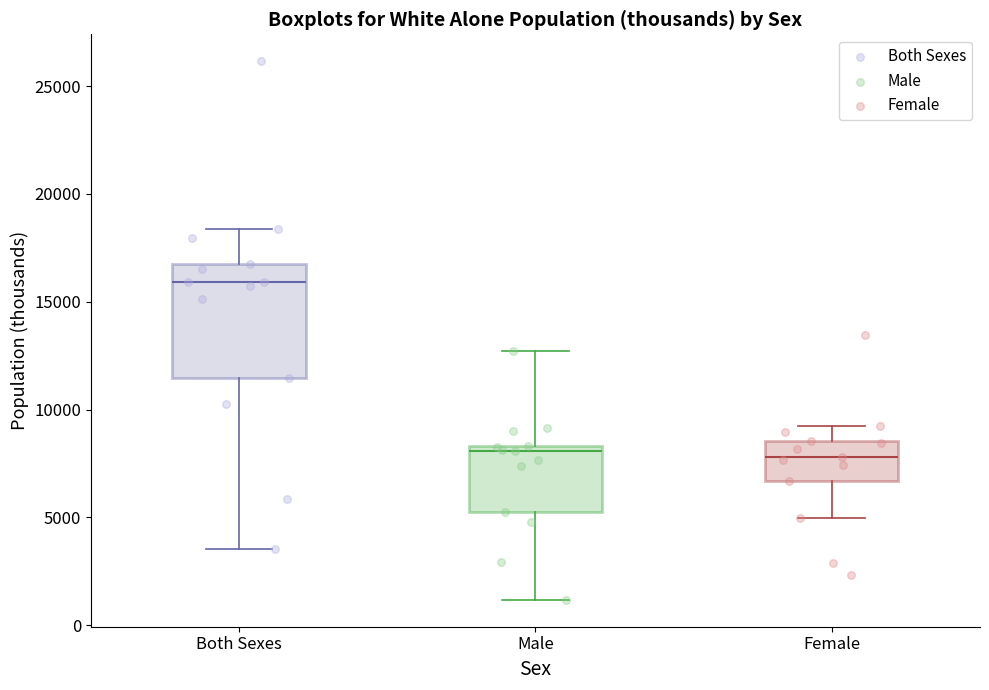

Which box is the tallest, from its lower edge to its upper edge?

Both Sexes